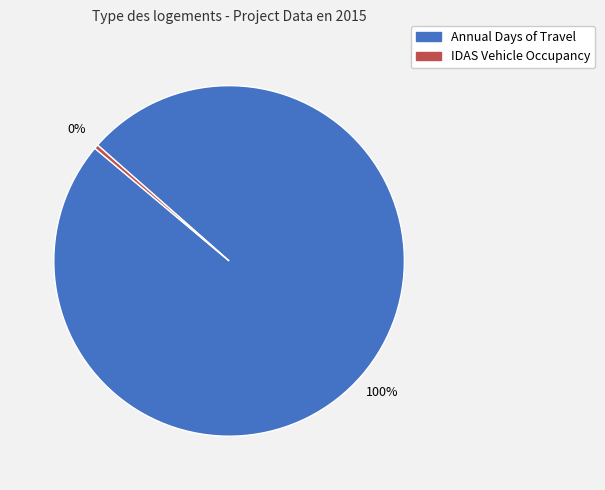

Is there any slice that represents more than half of the pie?

Yes